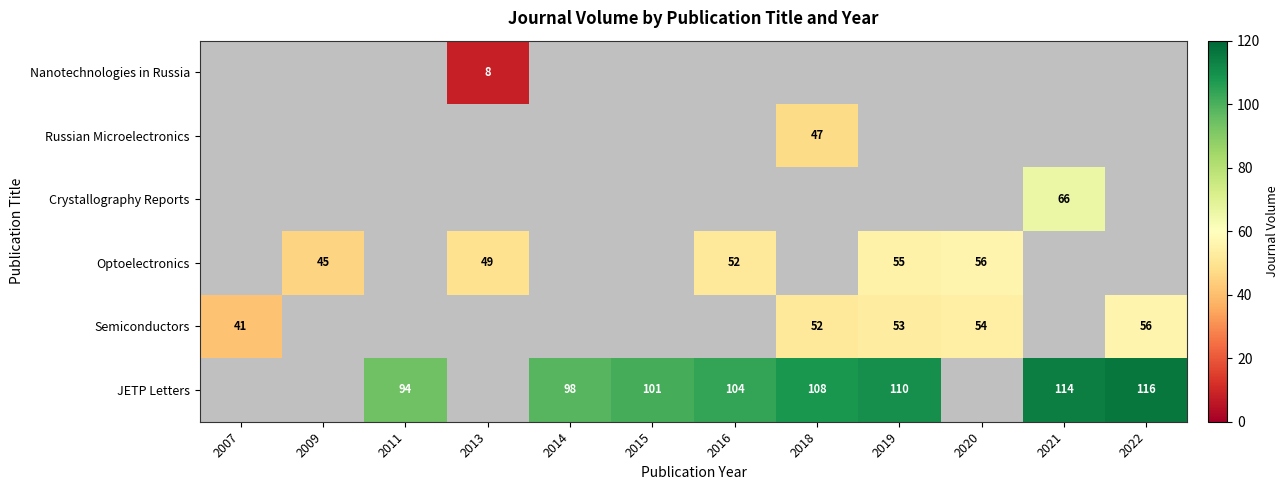

The Semiconductors series shows 53 at 2019. True or false?

True